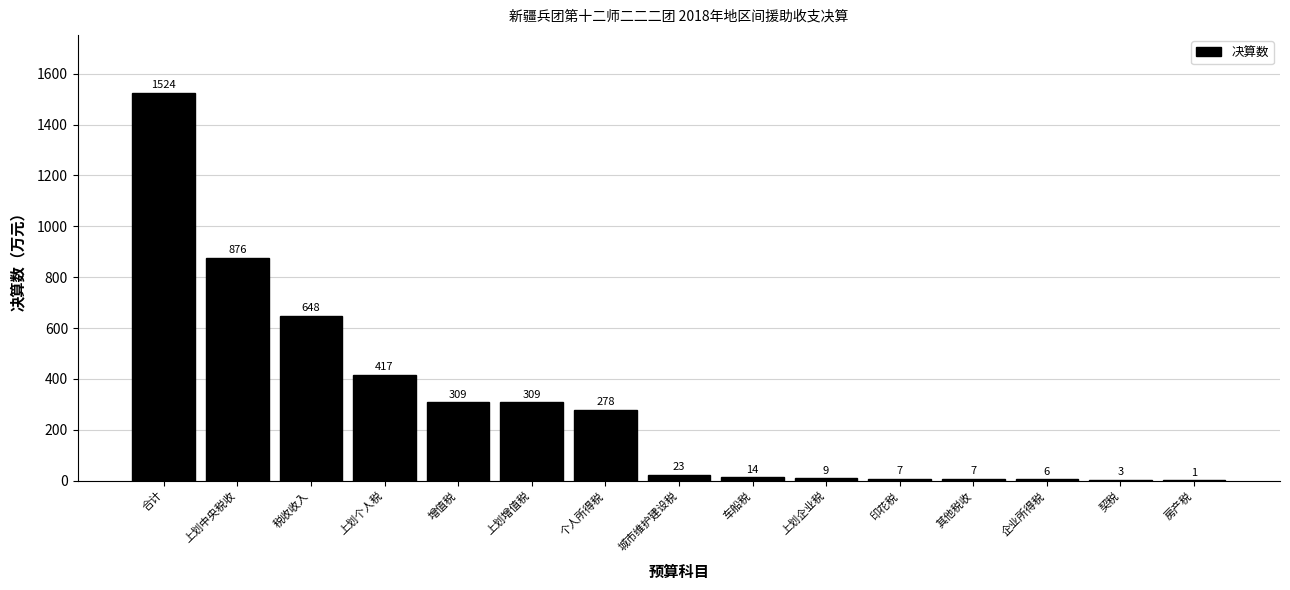

Reading right to left, list all the values displayed in this chart.

房产税=1	契税=3	企业所得税=6	其他税收=7	印花税=7	上划企业税=9	车船税=14	城市维护建设税=23	个人所得税=278	上划增值税=309	增值税=309	上划个人税=417	税收收入=648	上划中央税收=876	合计=1524